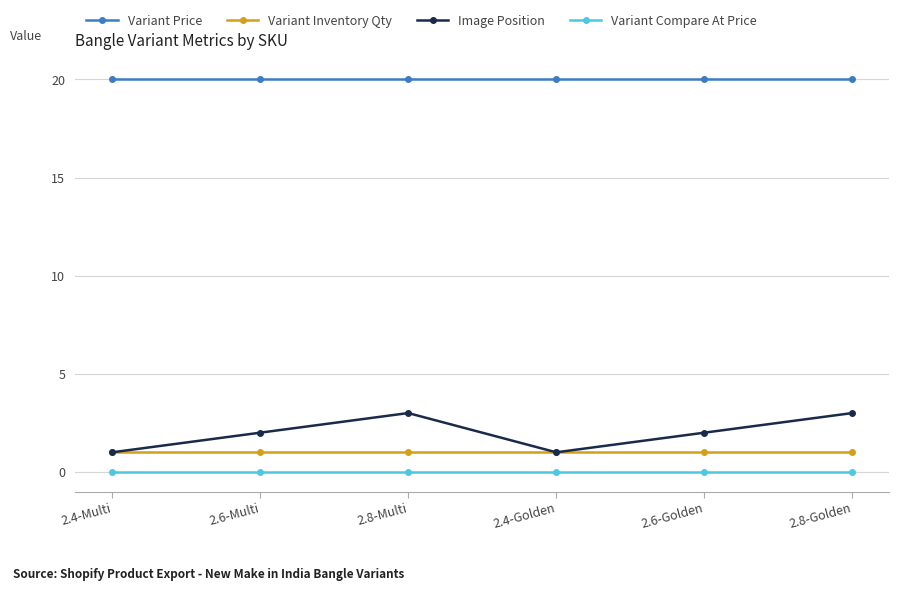

What is the sum of the Image Position values at 2.8-Multi and 2.6-Golden?

5